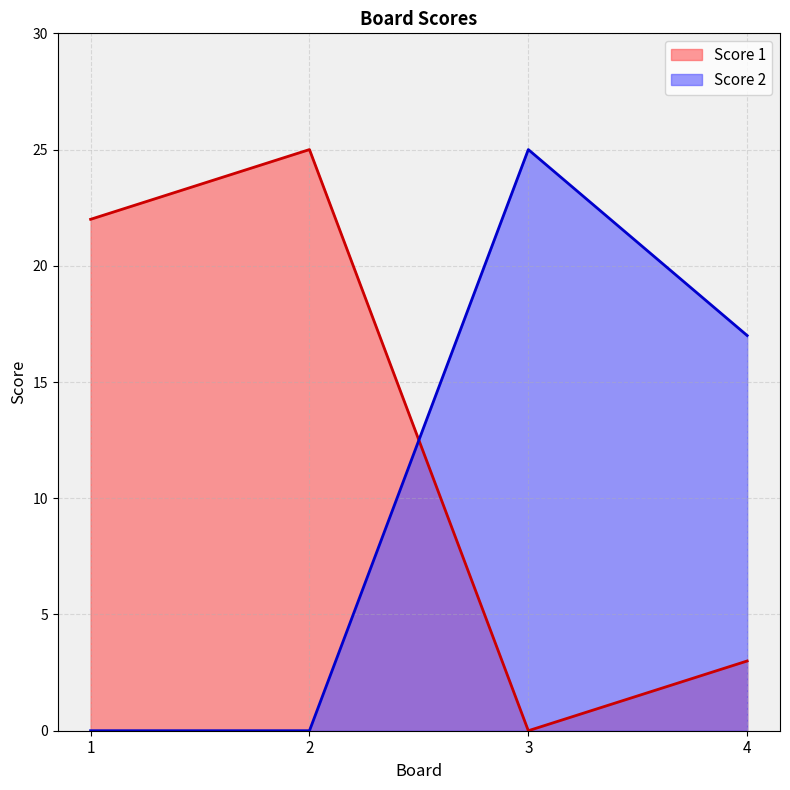

How many values in the Score 2 series are below 17?

2